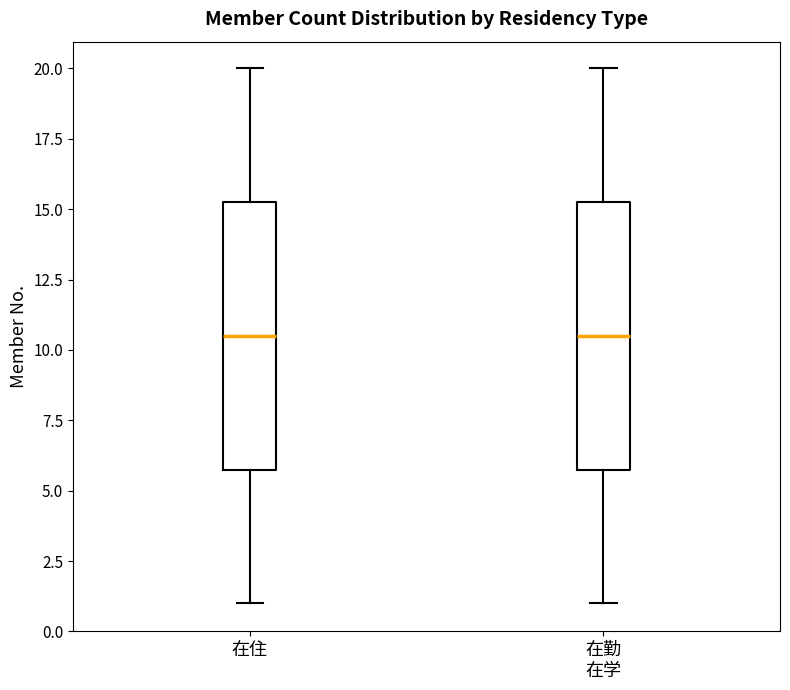

Reading left to right, read every box against the y-axis: the position of its median line, the range the box covers, and the ends of its whiskers. The values are not printed on the chart, so give them approximately, as read against the axis.

在住: median 10.5, box 6.0 to 15.5, whiskers 1.0 to 20.0
在勤 在学: median 10.5, box 6.0 to 15.5, whiskers 1.0 to 20.0